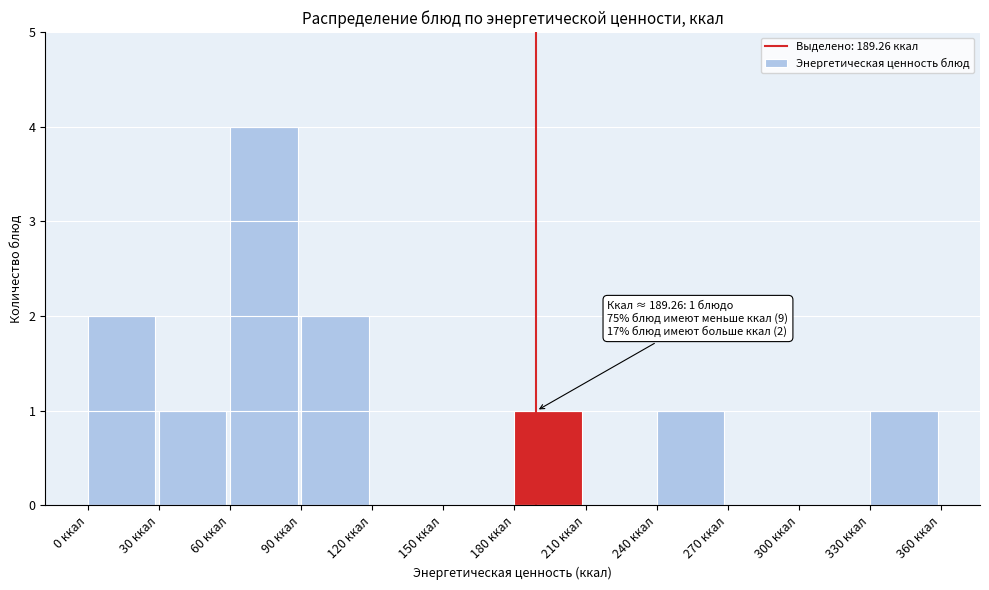

Which range on the x-axis has the tallest bar?

60 to 90